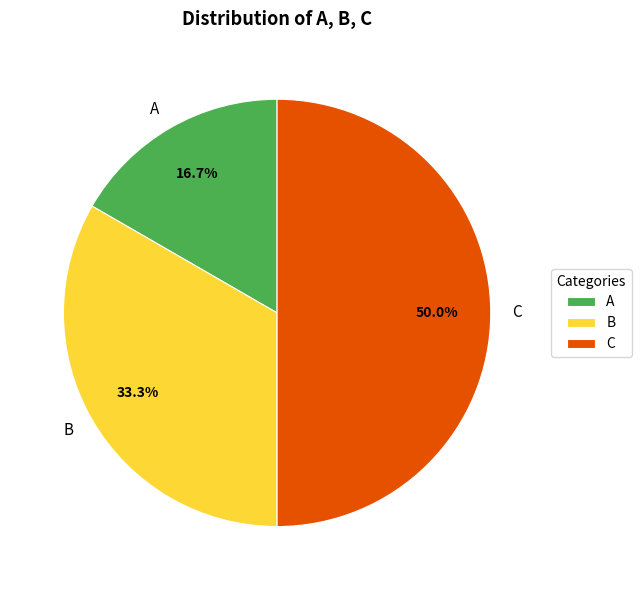

How many slices are in this pie chart?

3